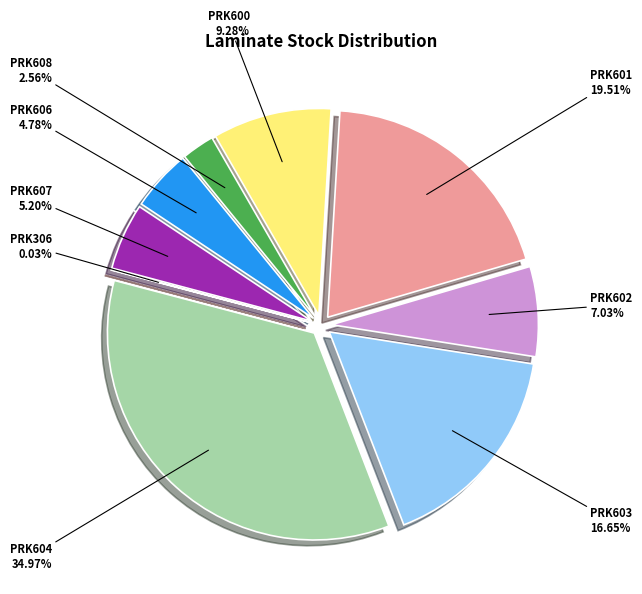

To the nearest percent, what percentage of the pie is PRK608?

3%